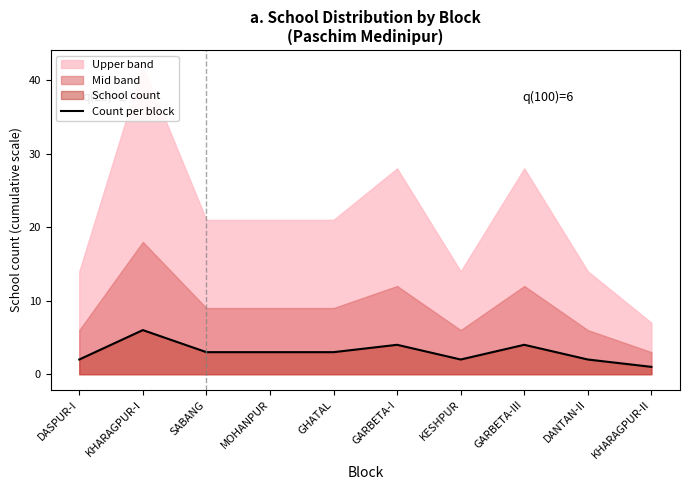

Read the Count per block value at KHARAGPUR-I.

6